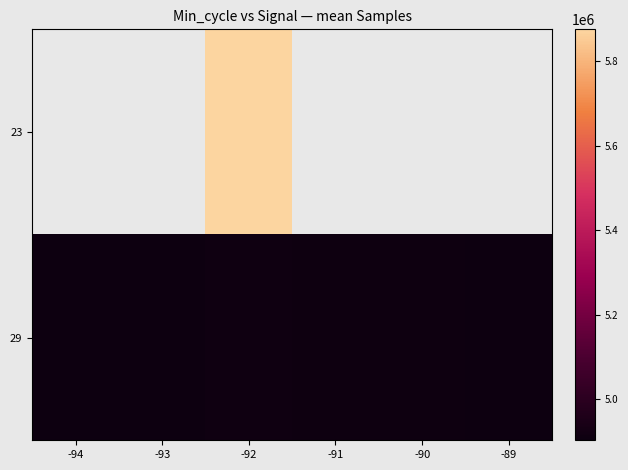

Which label corresponds to the largest value in the chart?

-92